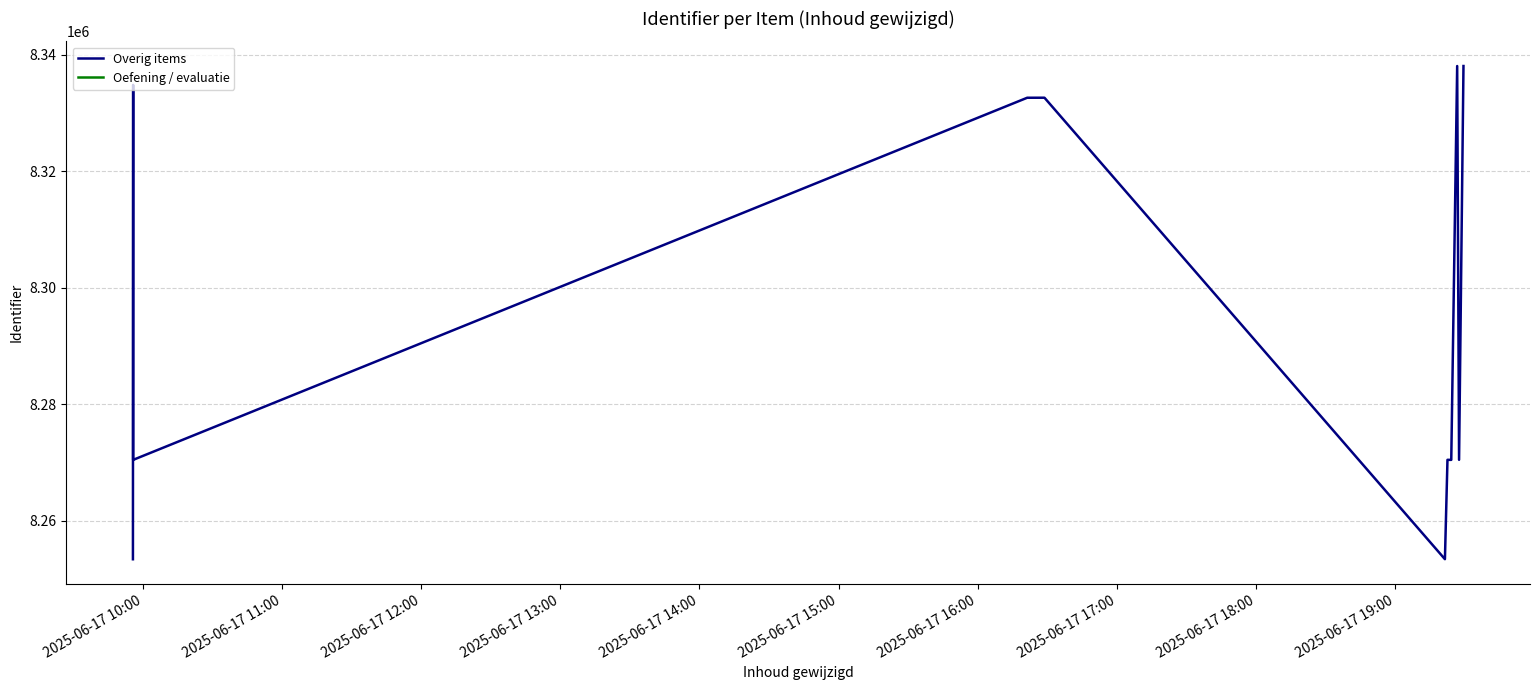

What is the greatest value displayed?

8338104